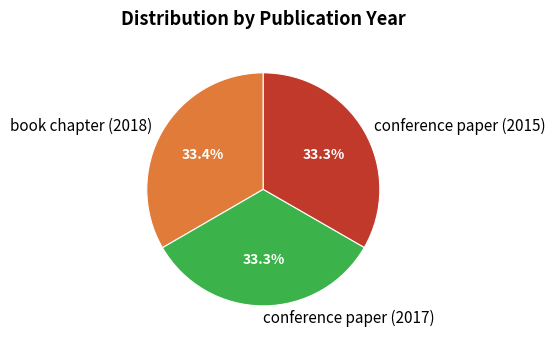

Do conference paper (2017) and book chapter (2018) together represent more than half of the pie?

Yes